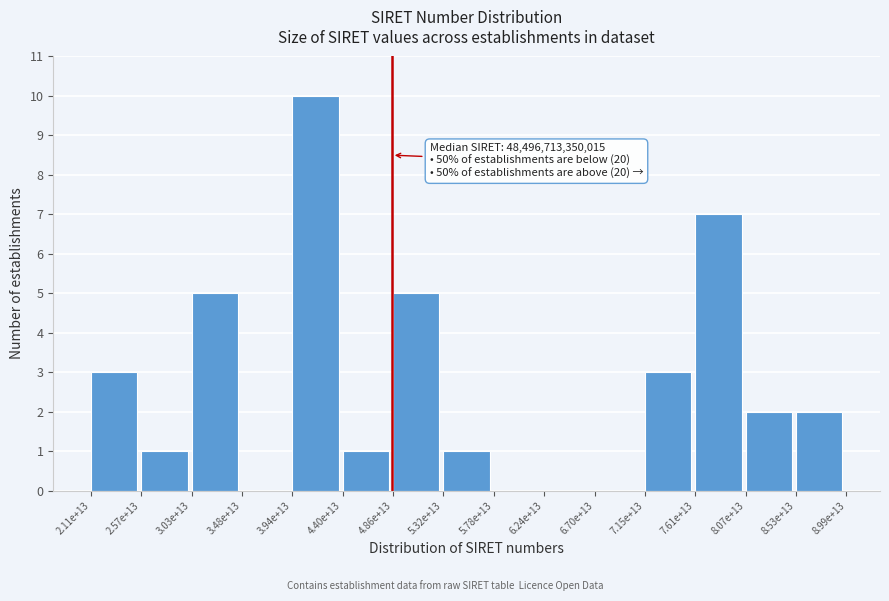

Reading left to right, transcribe all the data shown in this chart.

2.11e+13=3	2.57e+13=1	3.03e+13=5	3.48e+13=0	3.94e+13=10	4.40e+13=1	4.86e+13=5	5.32e+13=1	5.78e+13=0	6.24e+13=0	6.70e+13=0	7.15e+13=3	7.61e+13=7	8.07e+13=2	8.53e+13=2